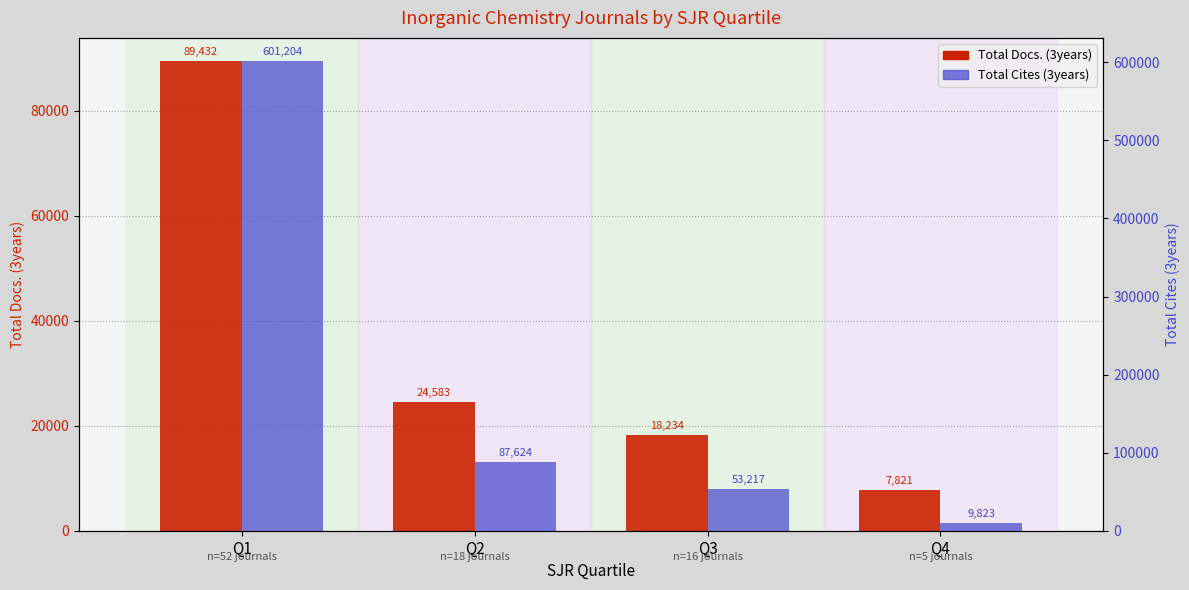

What is the maximum value shown in the chart?

601204